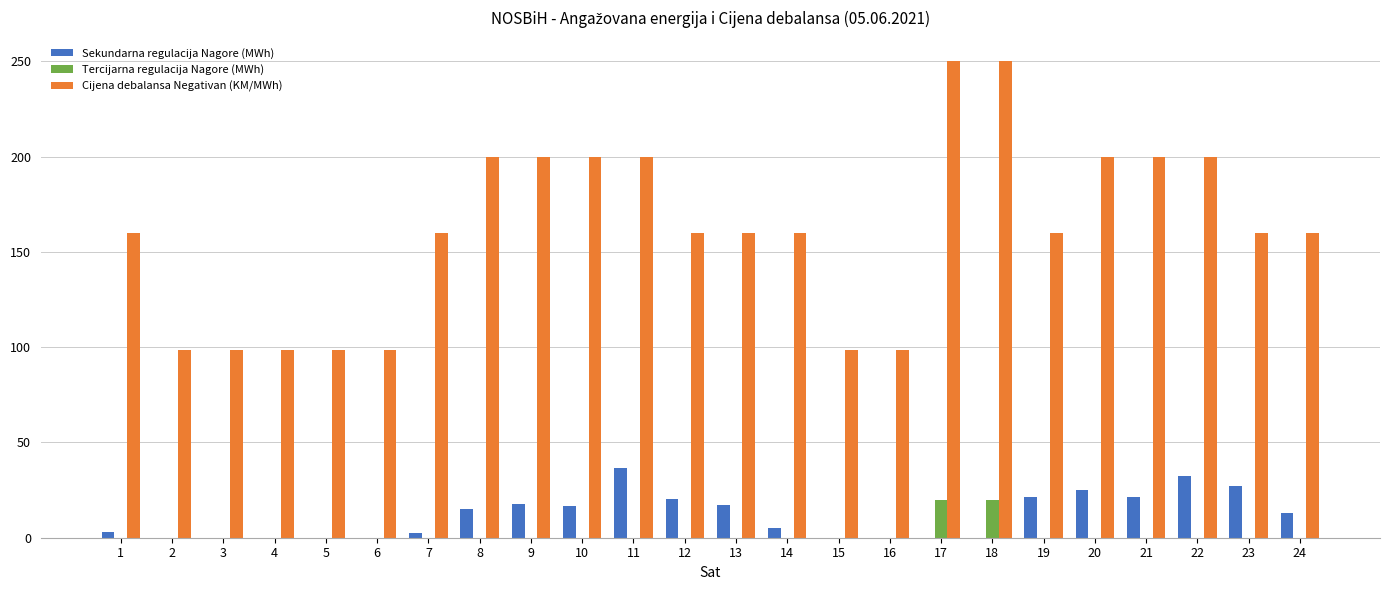

What is the difference between the Sekundarna regulacija Nagore (MWh) values at 15 and 10?

16.5